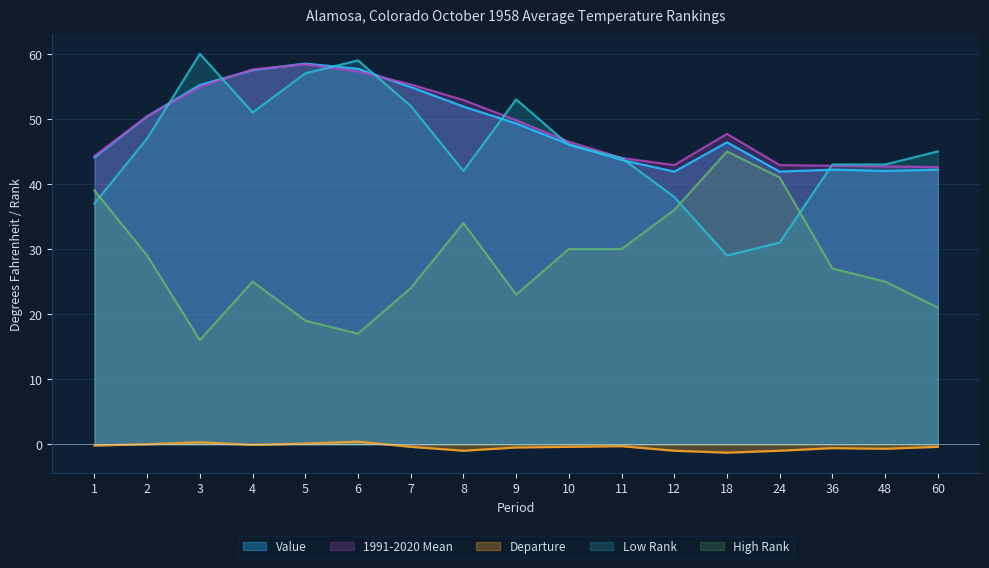

Rank the categories by High Rank value from highest to lowest.

18, 24, 1, 12, 8, 10, 11, 2, 36, 4, 48, 7, 9, 60, 5, 6, 3